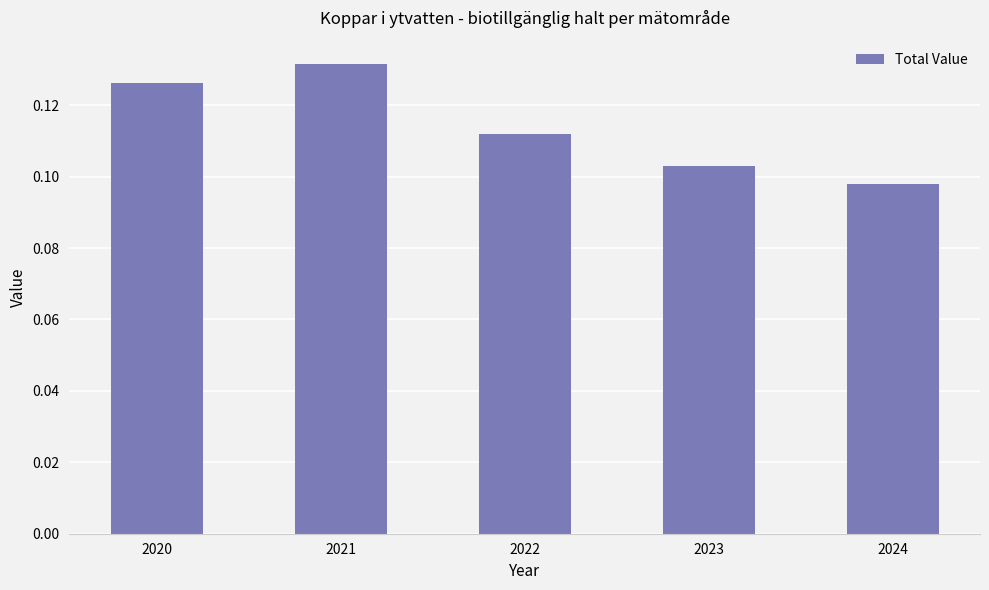

Where is the data nearest to the value 0?

2024